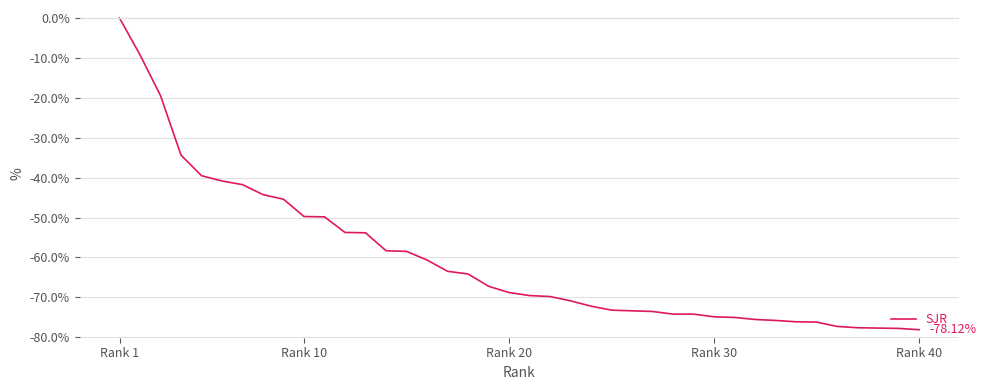

What is the difference between the maximum and minimum values?

78.1